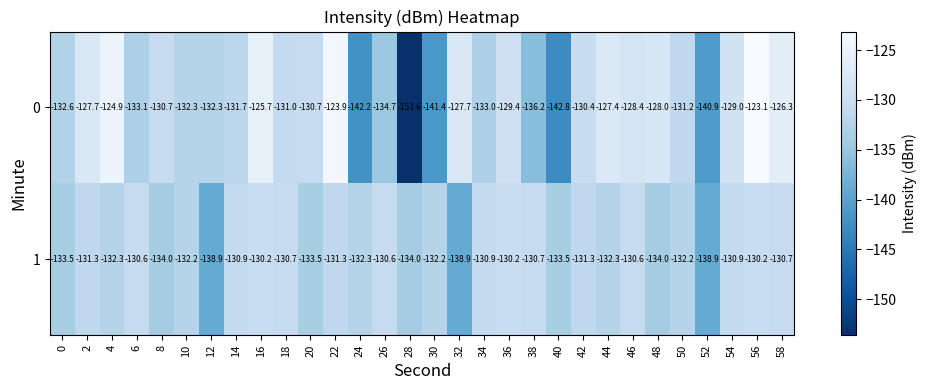

What is the spread (max minus min) of values at 54?

1.9